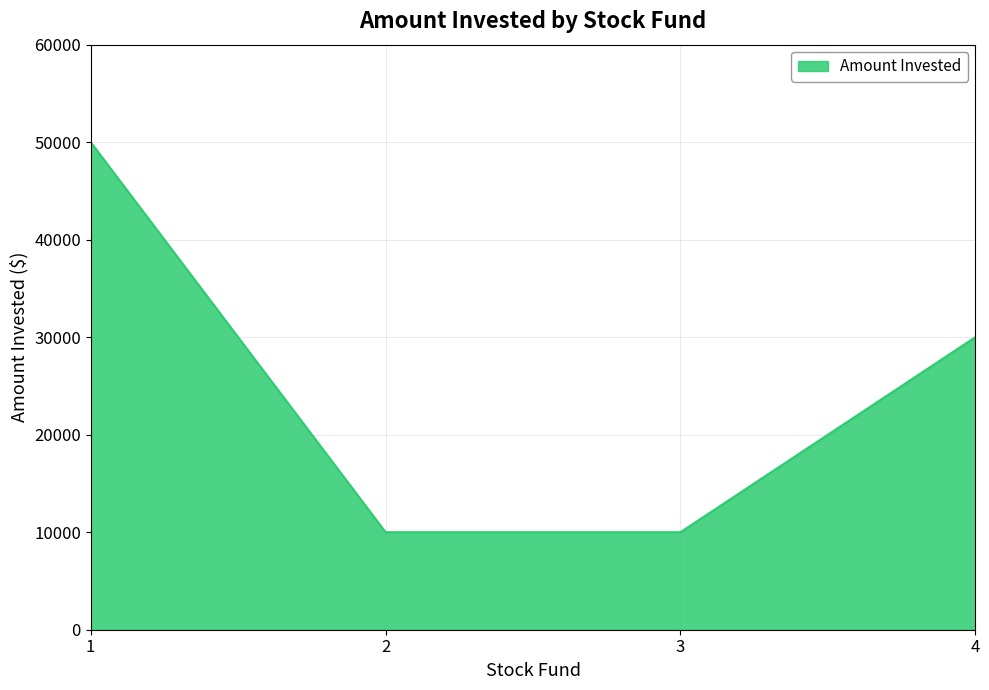

What is the maximum value shown in the chart?

50000